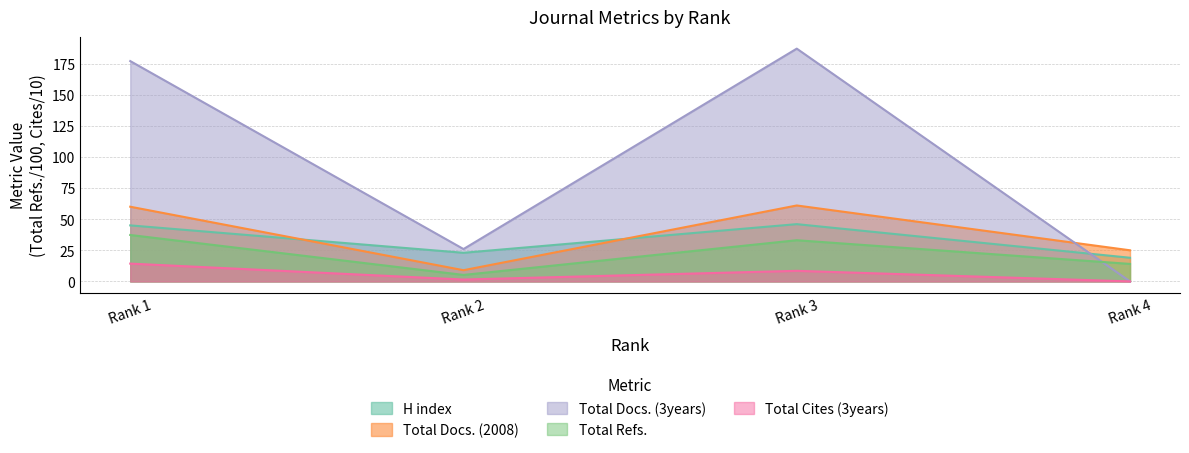

What is the sum of the H index values at Rank 4 and Rank 1?

64.0